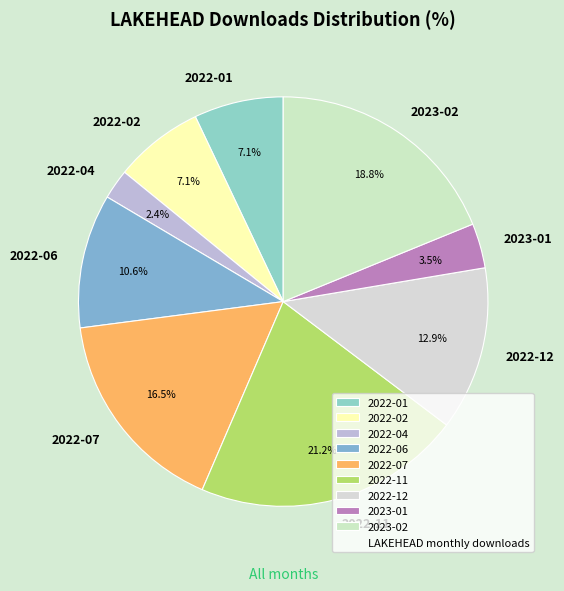

What percentage is NOT represented by 2022-04?

97.6%